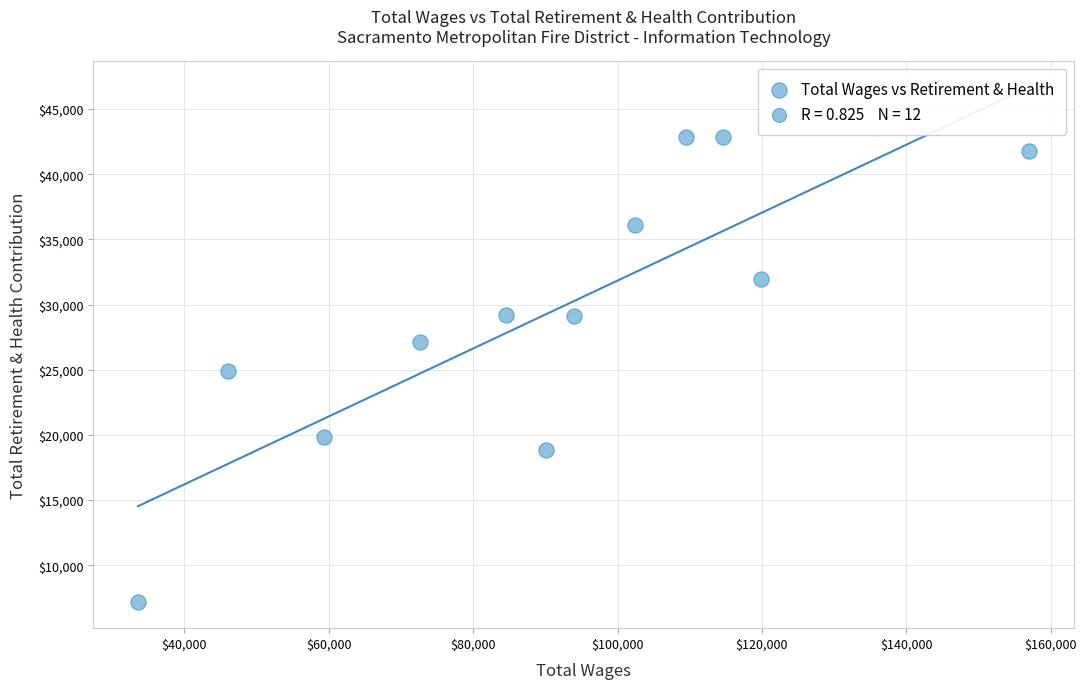

What is the average Y value?

29314